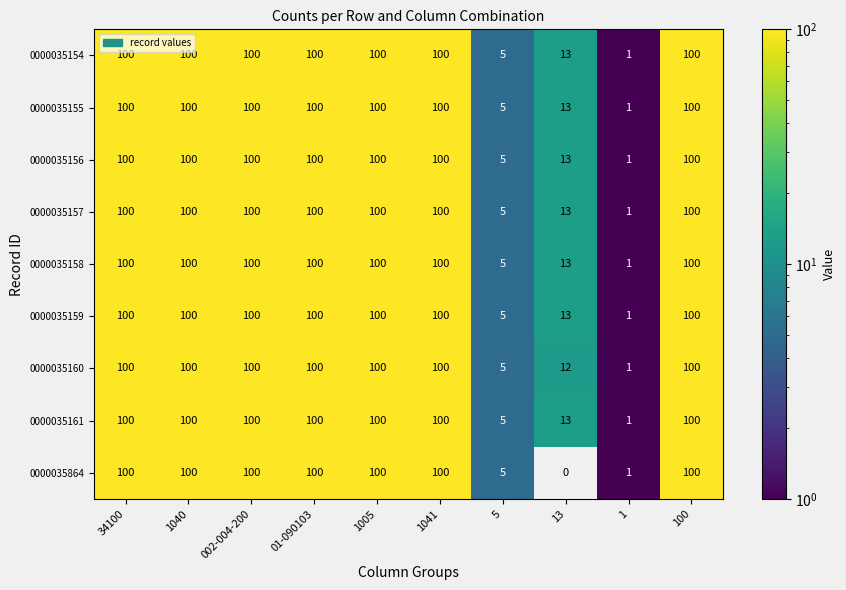

Which label corresponds to the smallest value in the chart?

13